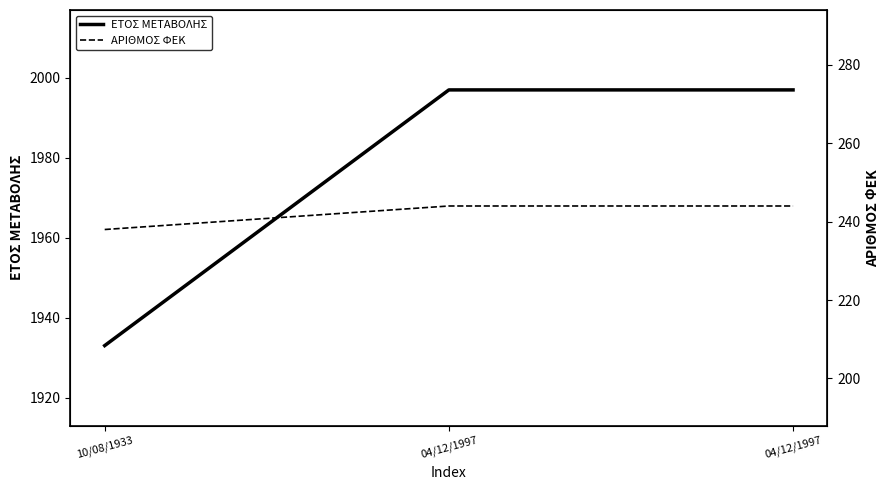

What is the difference between the highest and lowest values at 04/12/1997?

1753